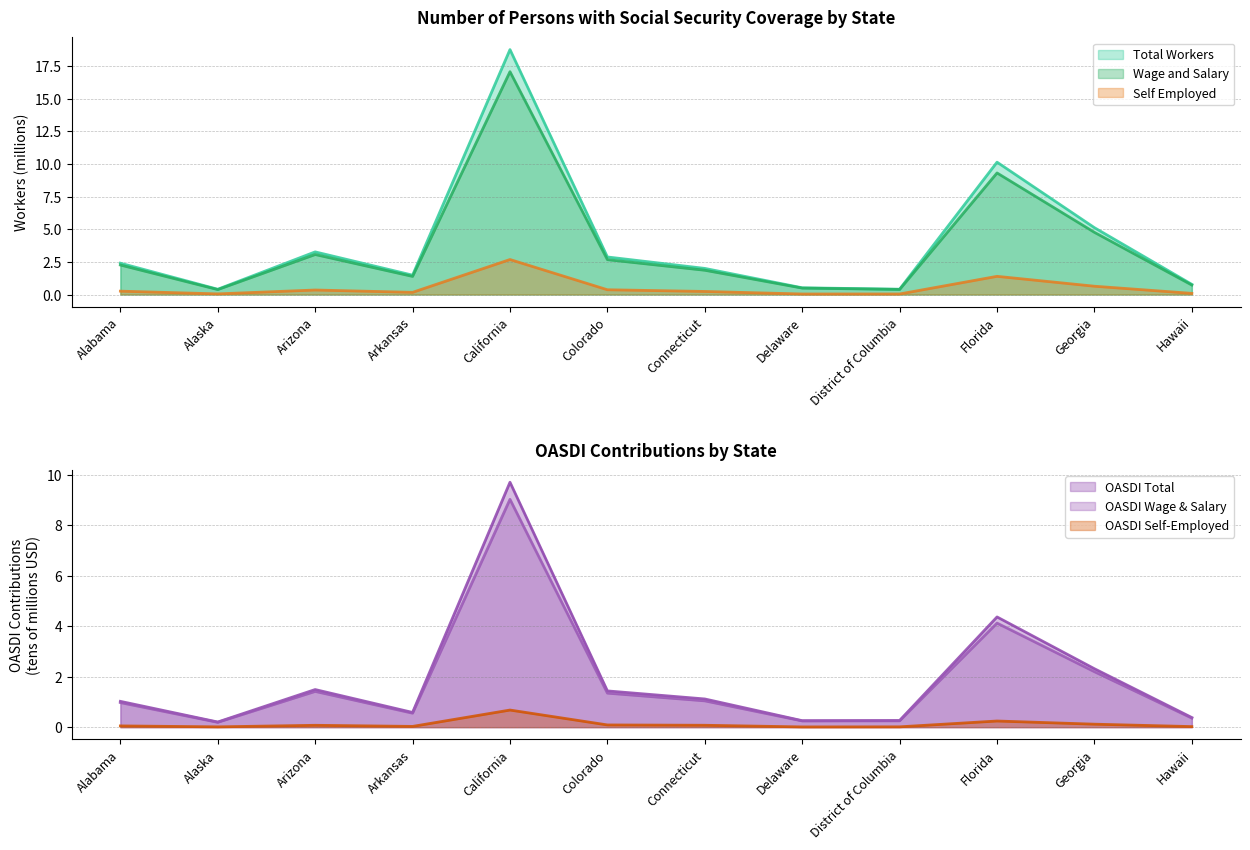

Which category has the highest value across all series?

California